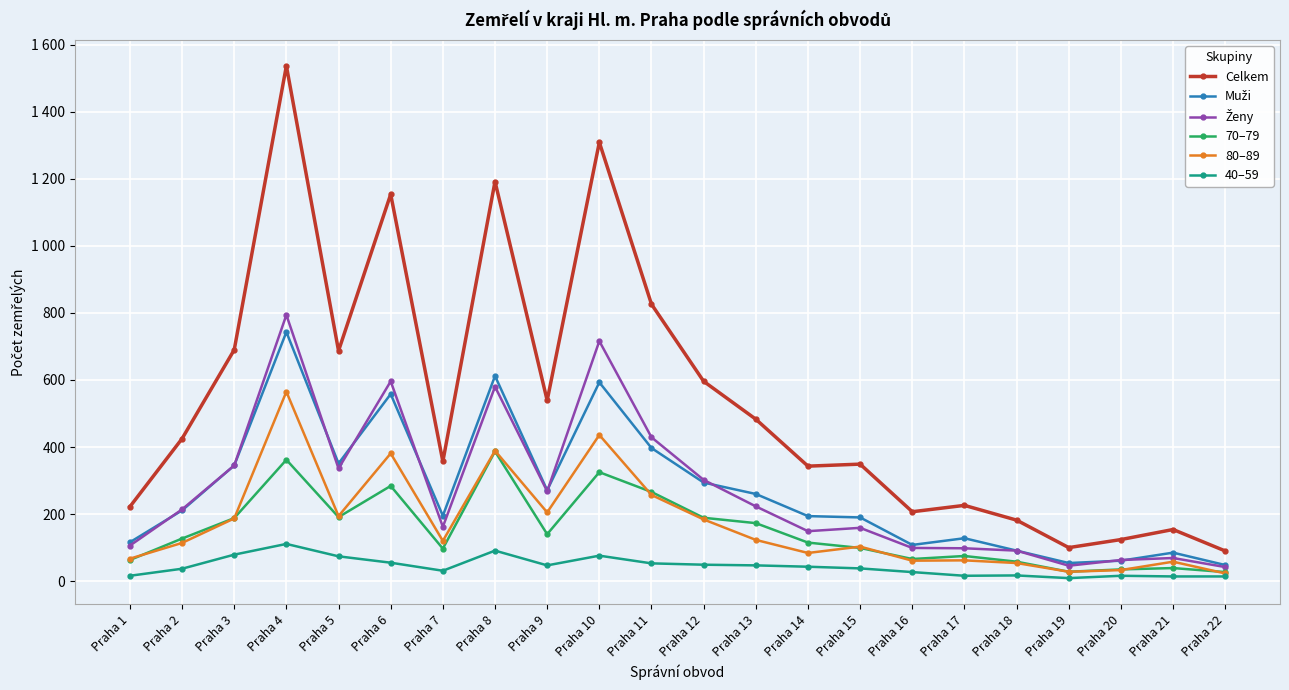

How many lines are shown in the chart?

6